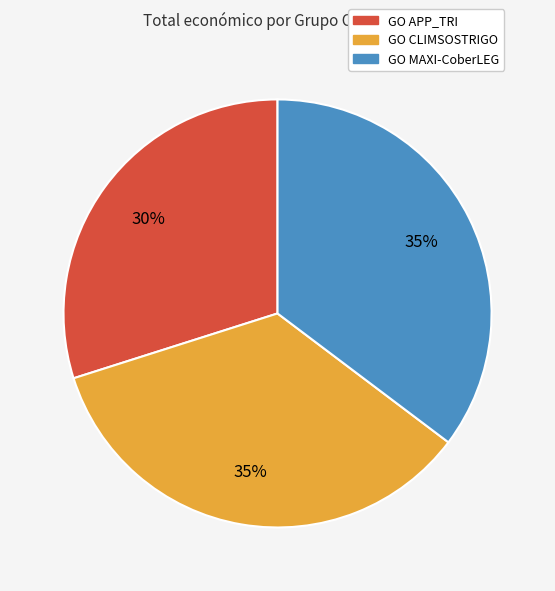

Is it true that GO MAXI-CoberLEG is 35% of the pie?

True